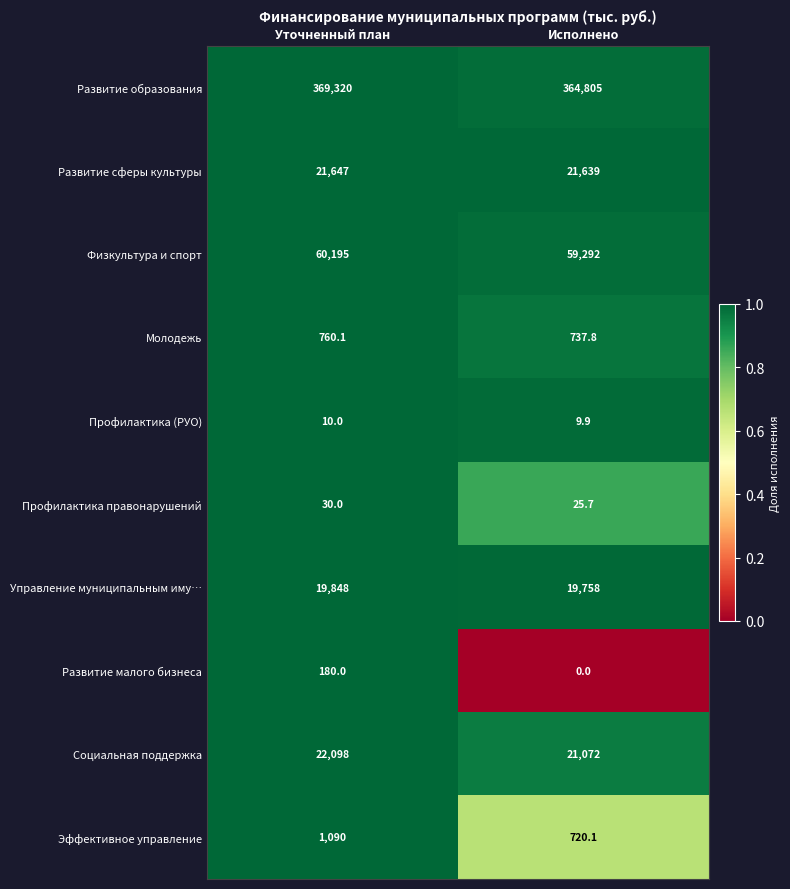

List the series in order of their peak value, highest first.

Развитие образования, Физкультура и спорт, Социальная поддержка, Развитие сферы культуры, Управление муниципальным иму…, Эффективное управление, Молодежь, Развитие малого бизнеса, Профилактика правонарушений, Профилактика (РУО)